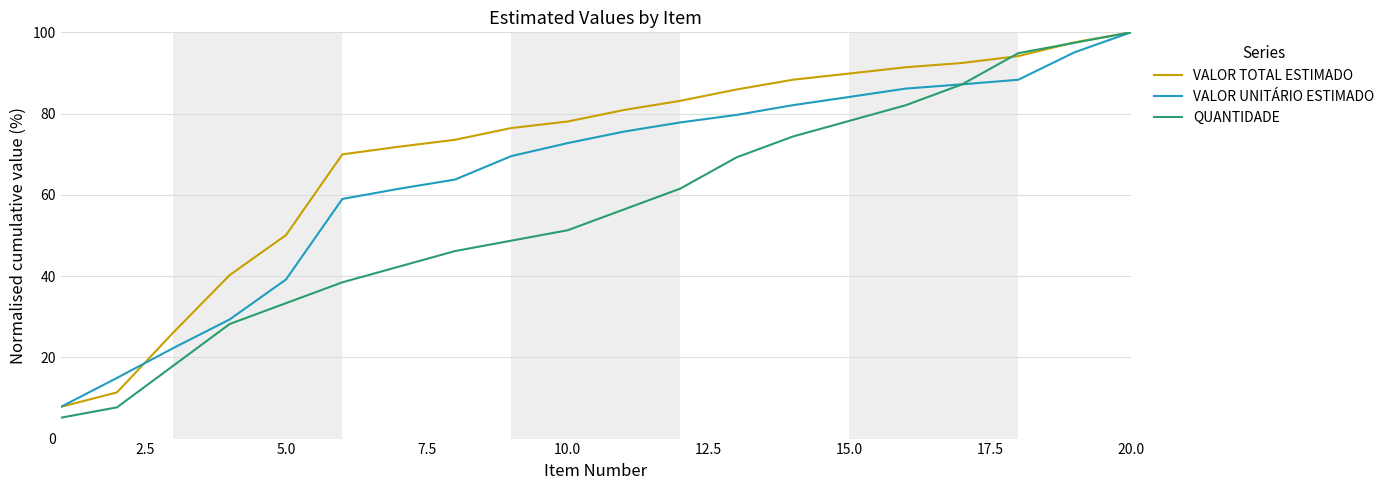

Rank the series by their average value, from lowest to highest.

QUANTIDADE, VALOR UNITÁRIO ESTIMADO, VALOR TOTAL ESTIMADO